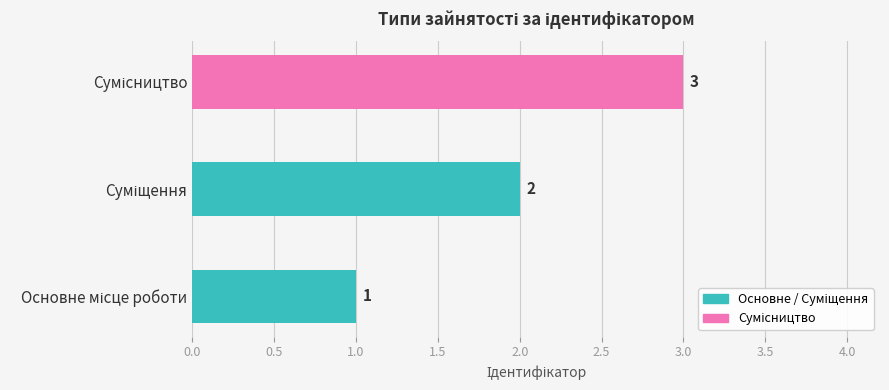

How many values are between 1 and 3?

3